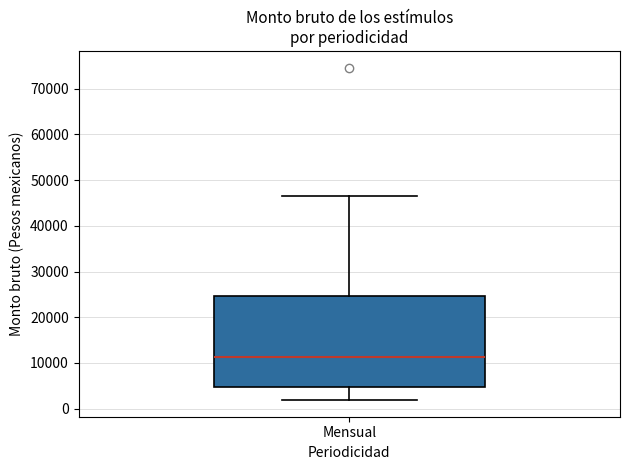

Transcribe this box plot: give where the median line is, the range the box spans, and where the two whiskers end, as read against the y-axis. The values are not printed on the chart, so give them approximately, as read against the axis.

median 11000, box 5000 to 25000, whiskers 2000 to 46000